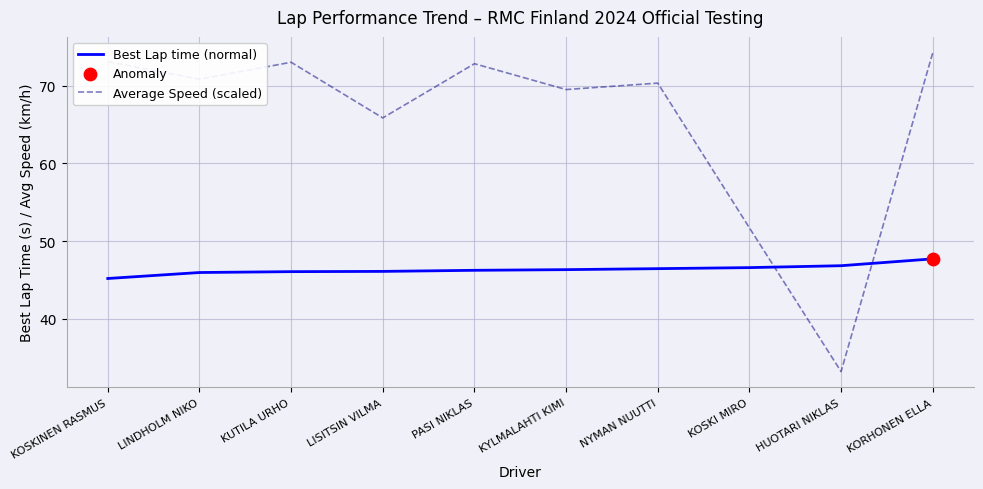

Which series has the largest range (max minus min)?

Average Speed (scaled)